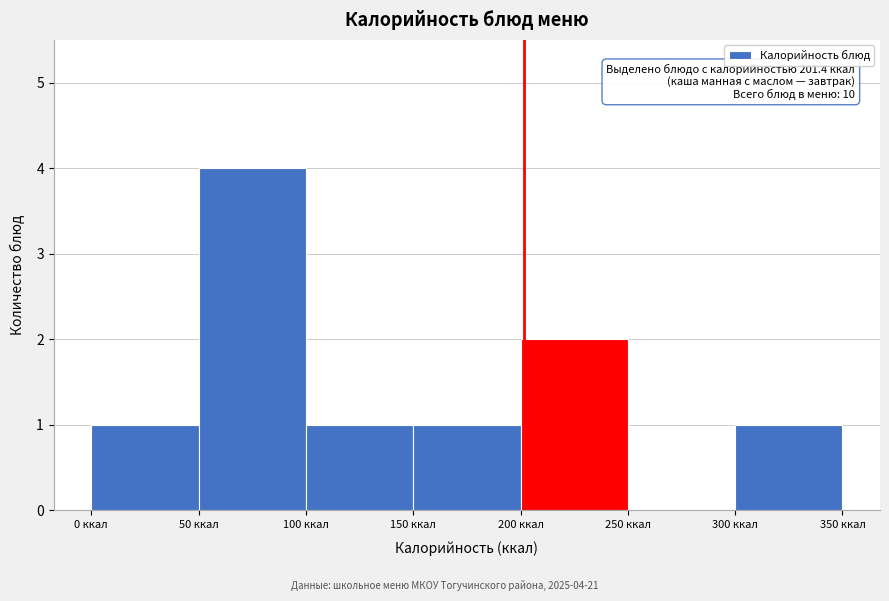

Which range on the x-axis has the tallest bar?

50 to 100